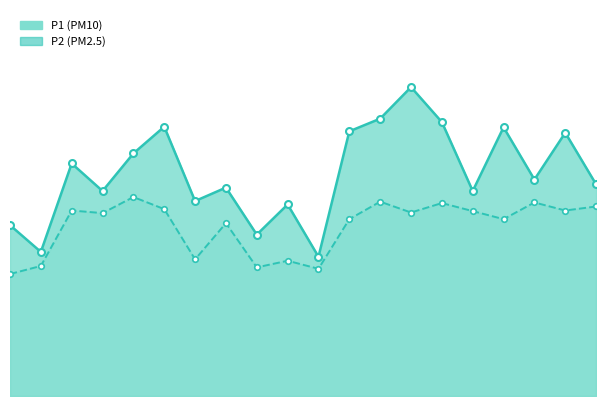

How many distinct data groups are displayed?

2